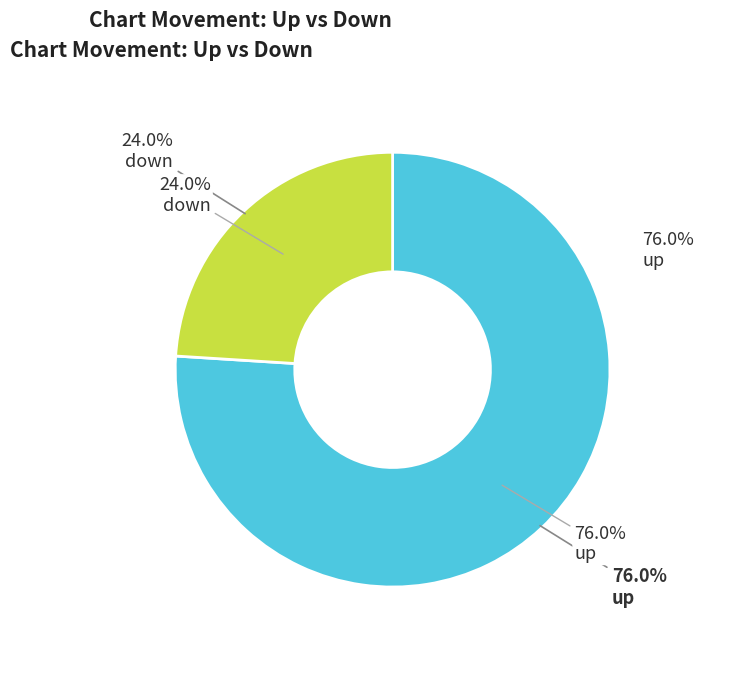

True or false: down accounts for 32% of the total.

False